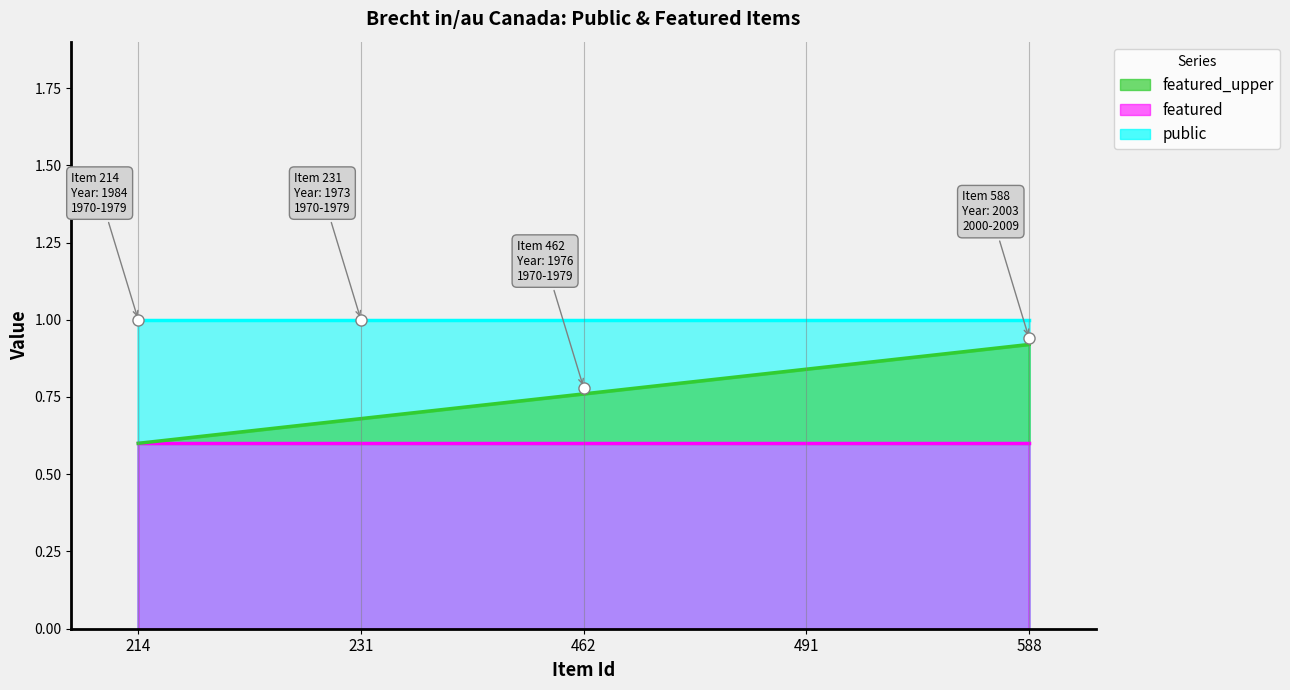

What value does the public series have at 588?

1